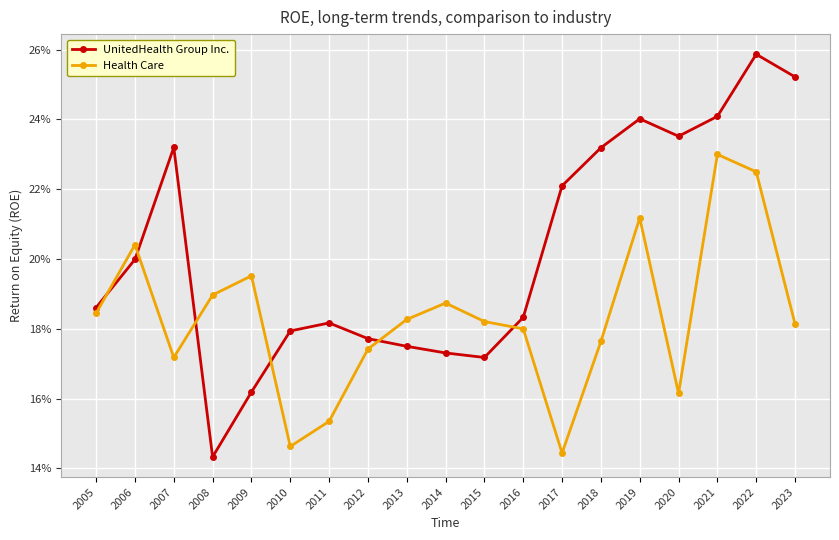

Reading left to right, list all the values displayed in this chart.

UnitedHealth Group Inc.: 0.2	0.2	0.2	0.1	0.2	0.2	0.2	0.2	0.2	0.2	0.2	0.2	0.2	0.2	0.2	0.2	0.2	0.3	0.3
Health Care: 0.2	0.2	0.2	0.2	0.2	0.1	0.2	0.2	0.2	0.2	0.2	0.2	0.1	0.2	0.2	0.2	0.2	0.2	0.2